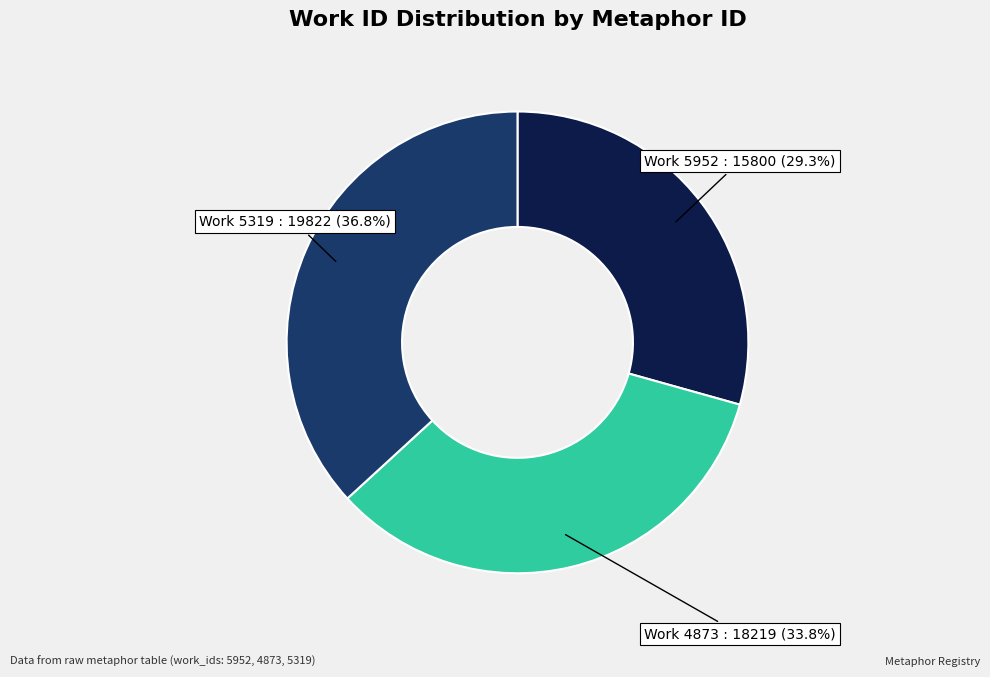

Does any single category account for the majority?

No